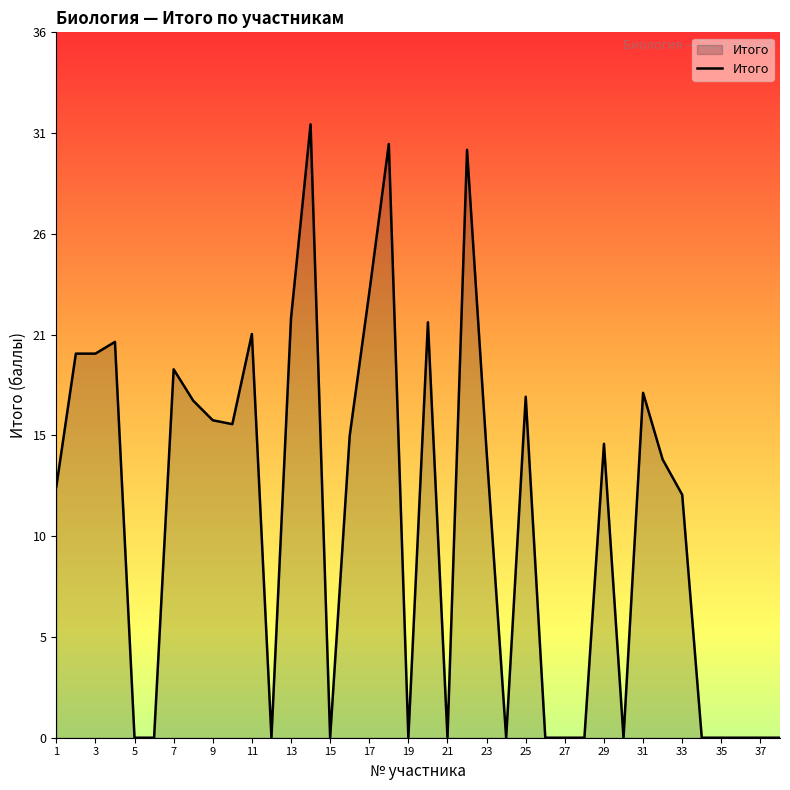

Which category has the lowest value across all series?

5